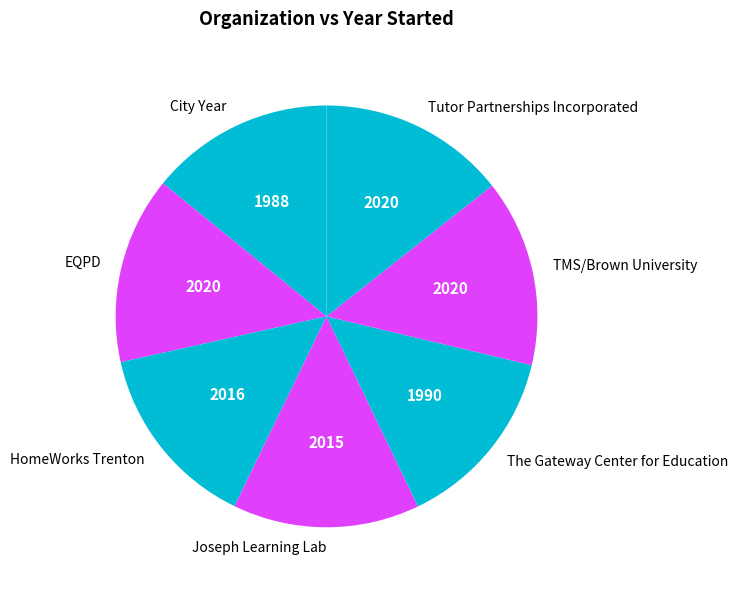

Is it true that The Gateway Center for Education is 4% of the pie?

False